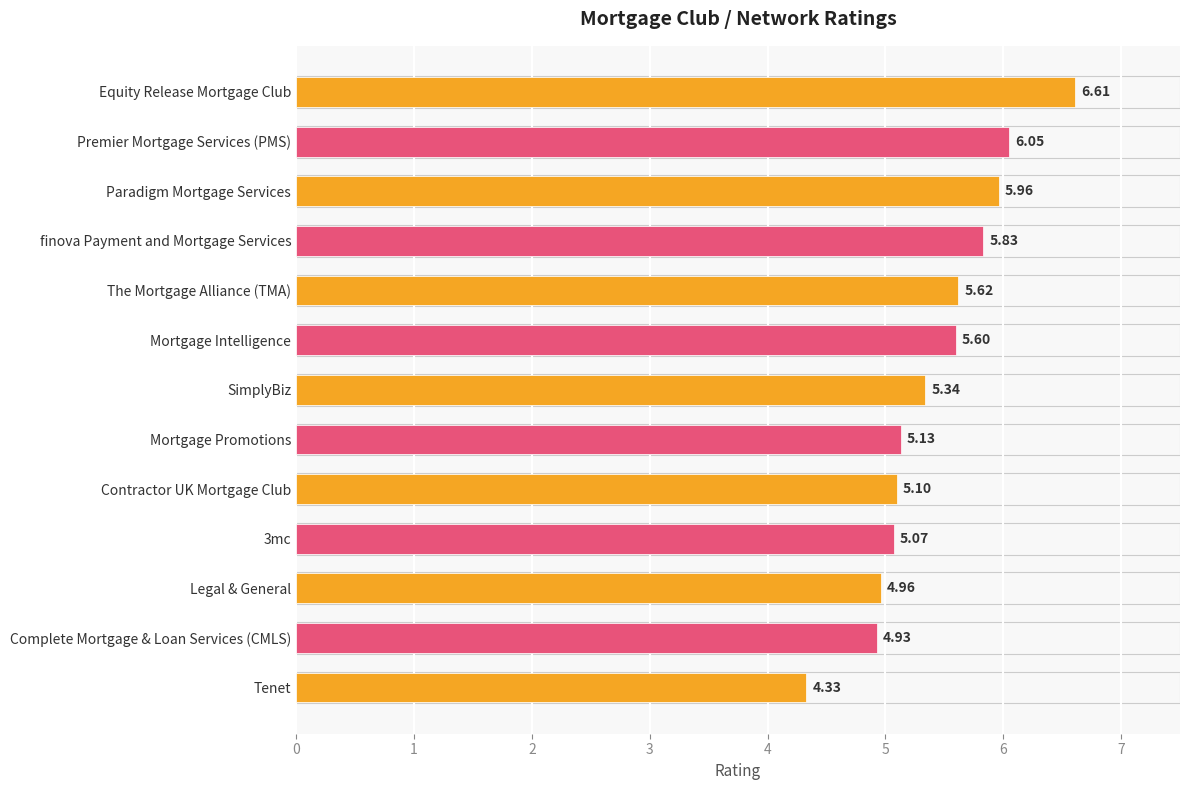

Between SimplyBiz and Contractor UK Mortgage Club, which is larger?

SimplyBiz